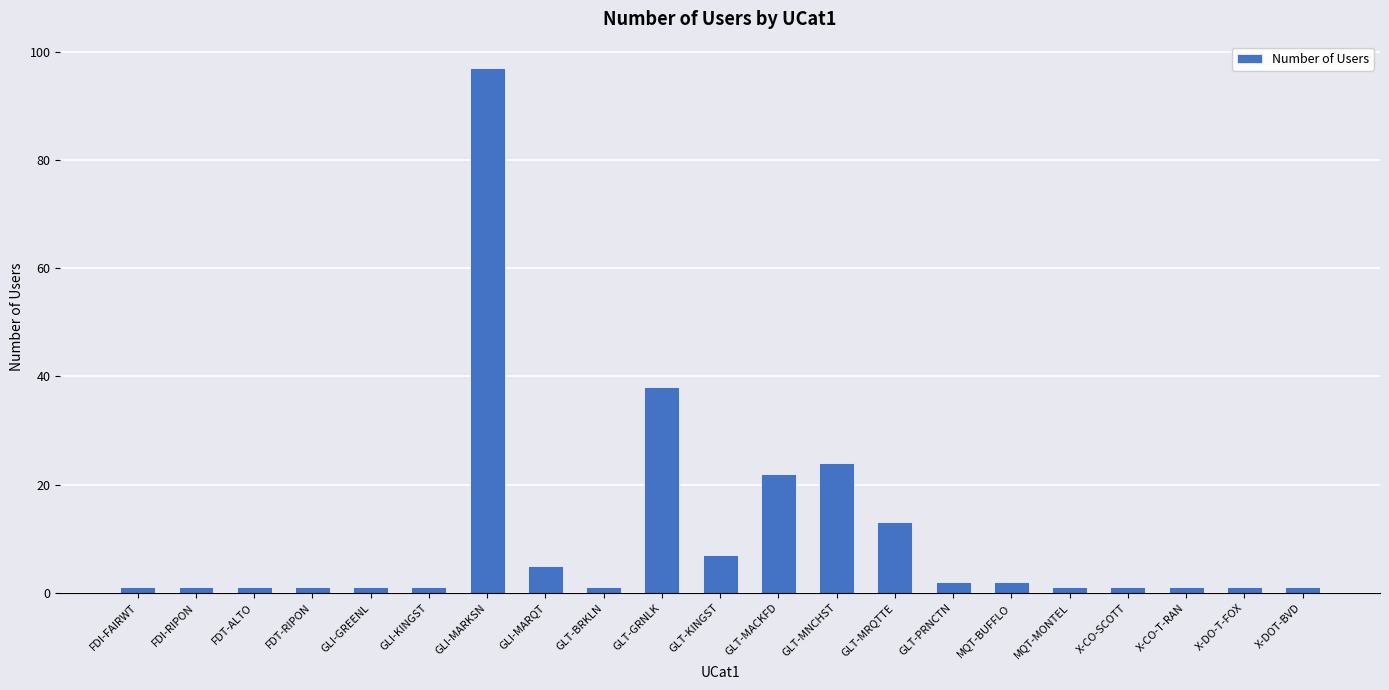

True or false: the data shows 38 at GLT-GRNLK.

True